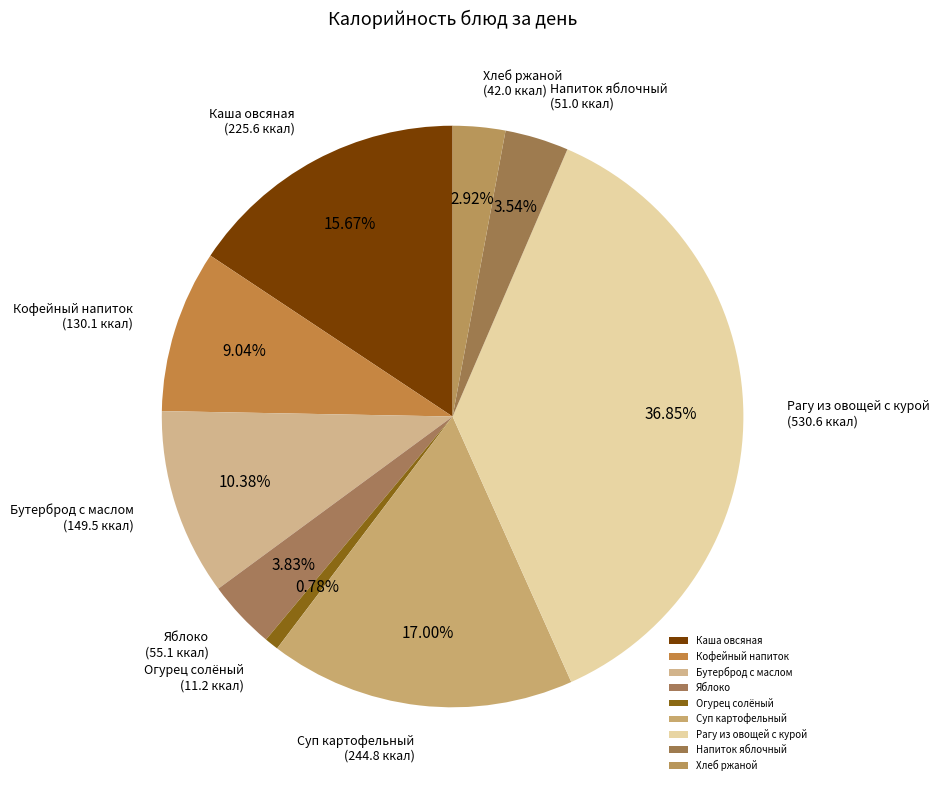

What portion of the pie excludes Каша овсяная?

84.3%